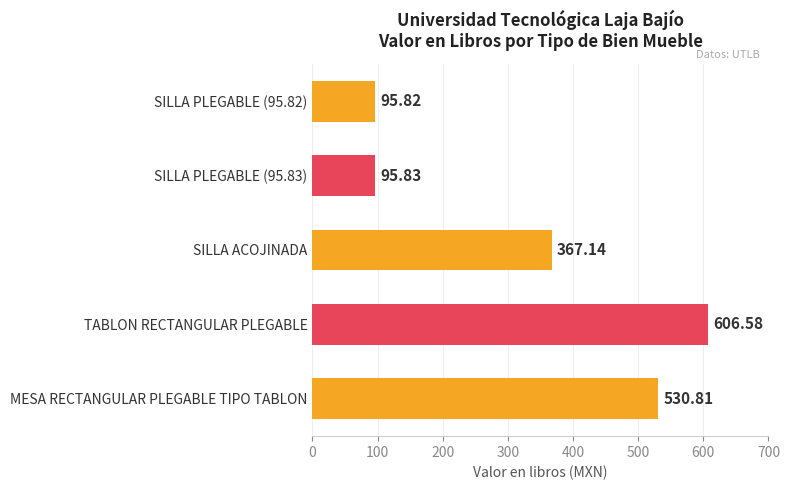

Rank the categories by value from lowest to highest.

SILLA PLEGABLE (95.82), SILLA PLEGABLE (95.83), SILLA ACOJINADA, MESA RECTANGULAR PLEGABLE TIPO TABLON, TABLON RECTANGULAR PLEGABLE